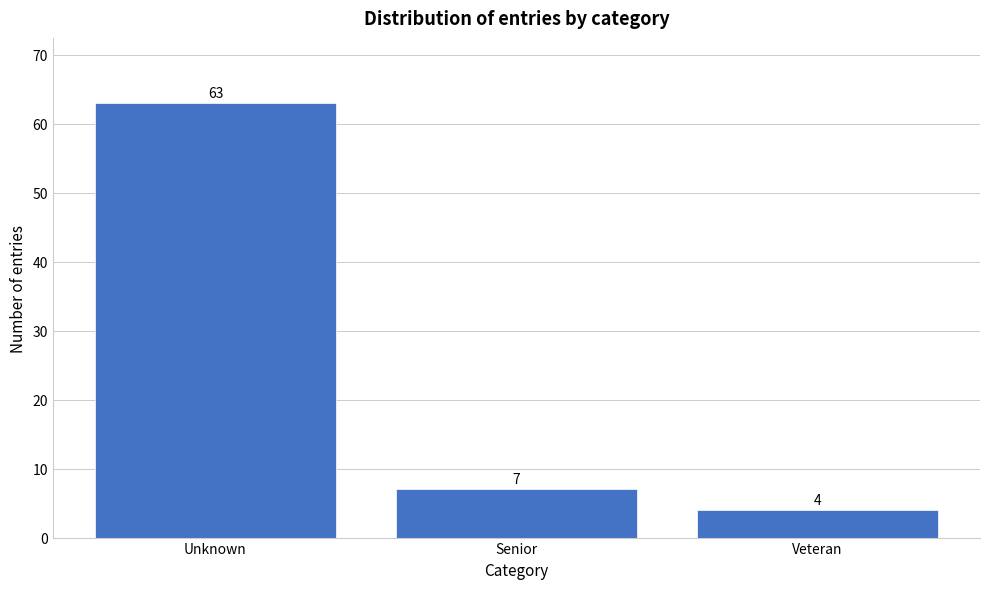

Reading left to right, transcribe all the data shown in this chart.

63	7	4